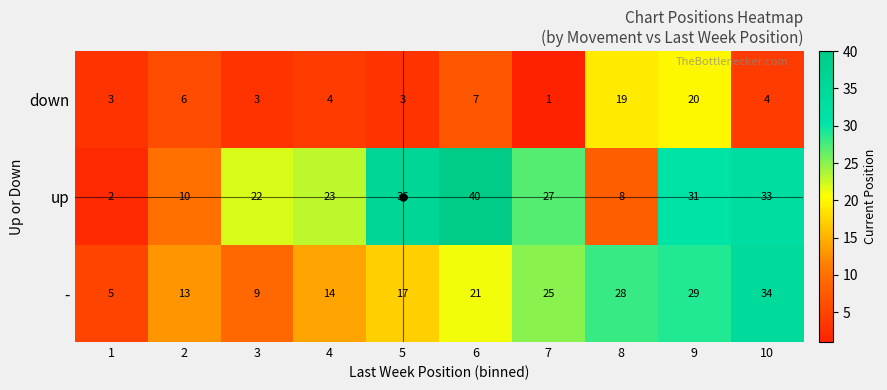

At which label is - closest to 19?

5